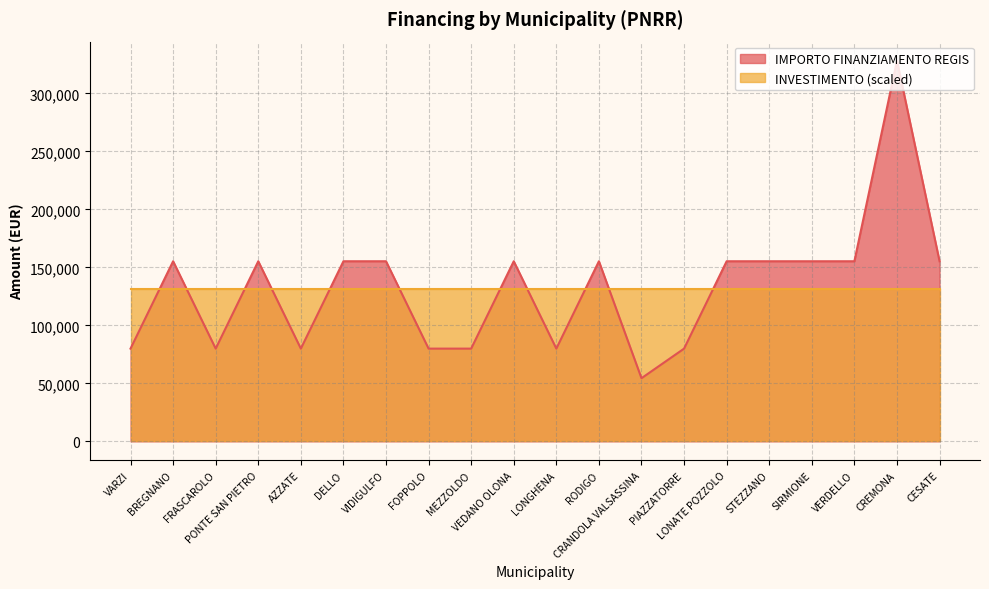

Approximately how many times larger is the value at STEZZANO compared to LONGHENA?

1.9